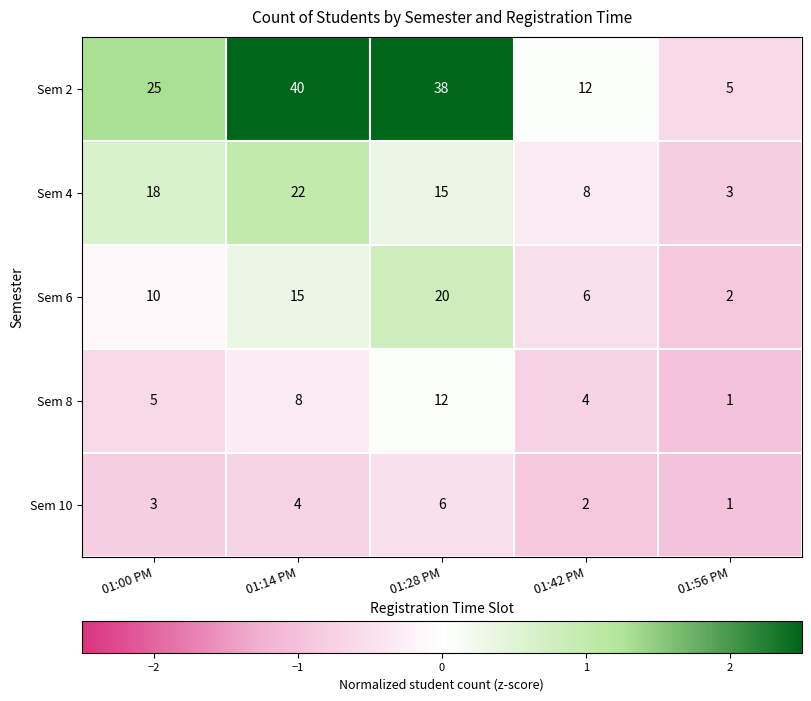

What is the maximum value shown in the chart?

40